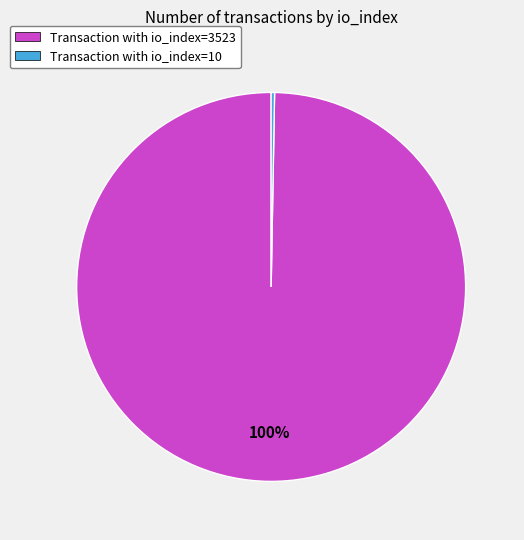

Combined, do Transaction with io_index=3523 and Transaction with io_index=10 account for over 50%?

Yes